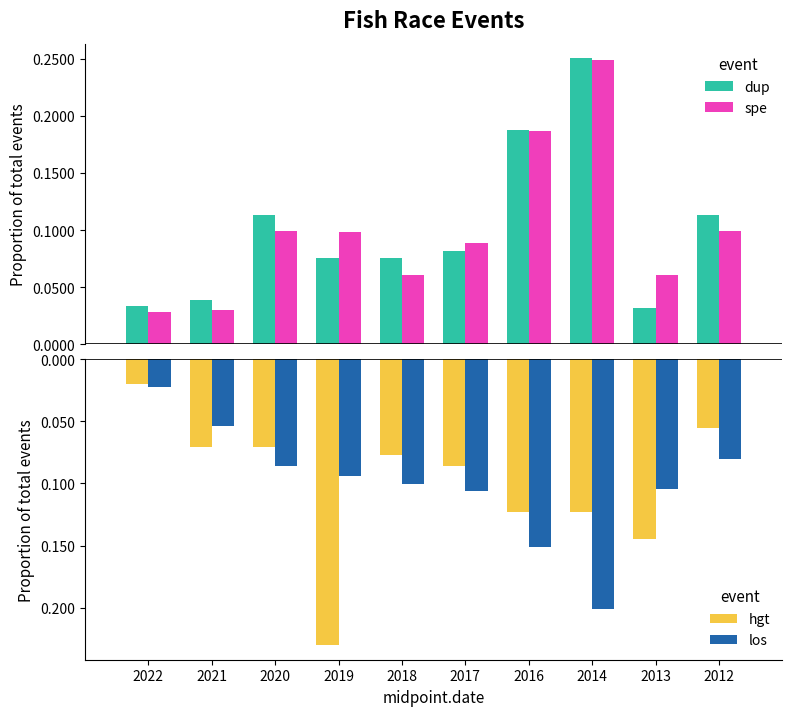

Are the bars horizontal?

No